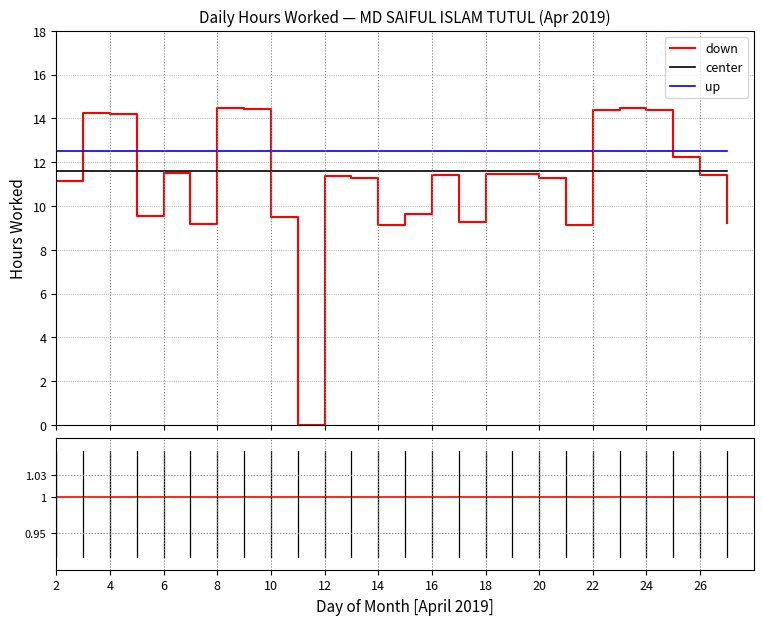

What are all the series names shown in the legend?

down, center, up